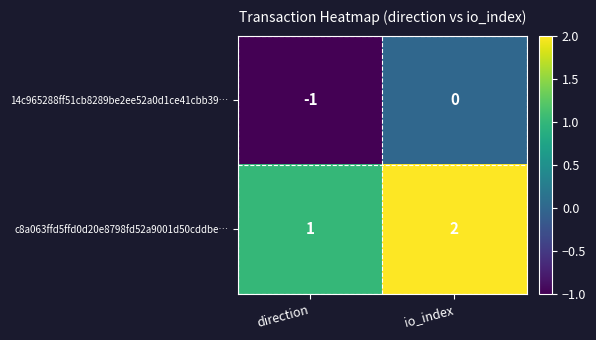

Reading right to left, extract all data points from this chart.

14c965288ff51cb8289be2ee52a0d1ce41cbb39…: io_index=0	direction=-1
c8a063ffd5ffd0d20e8798fd52a9001d50cddbe…: io_index=2	direction=1